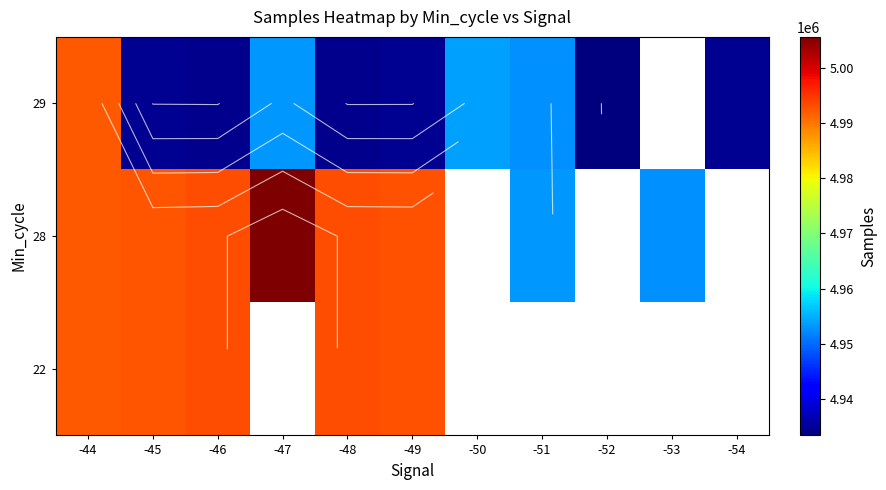

At which label does 28 reach its peak?

-47